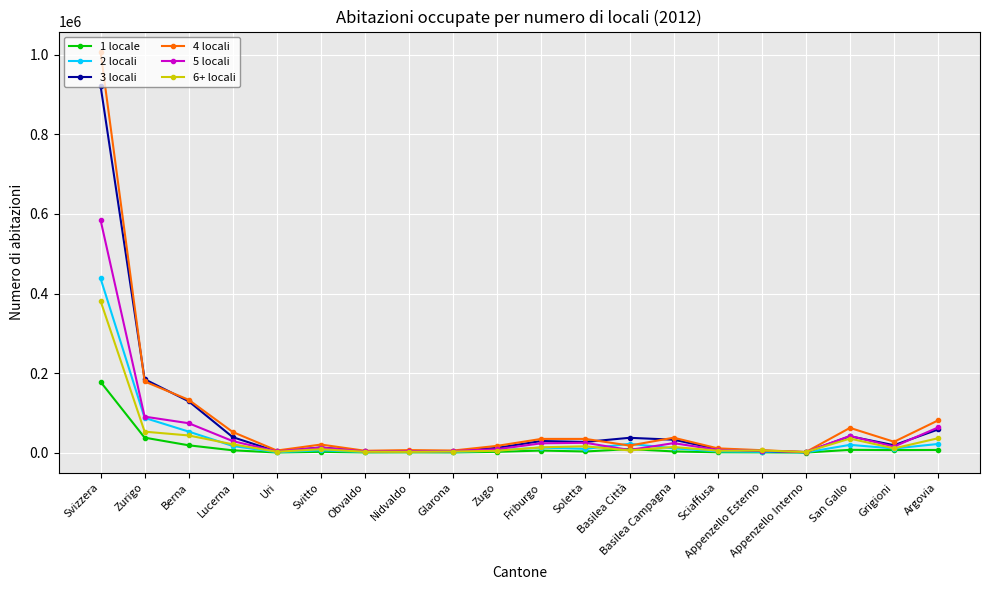

What is the minimum value for 1 locale?

148